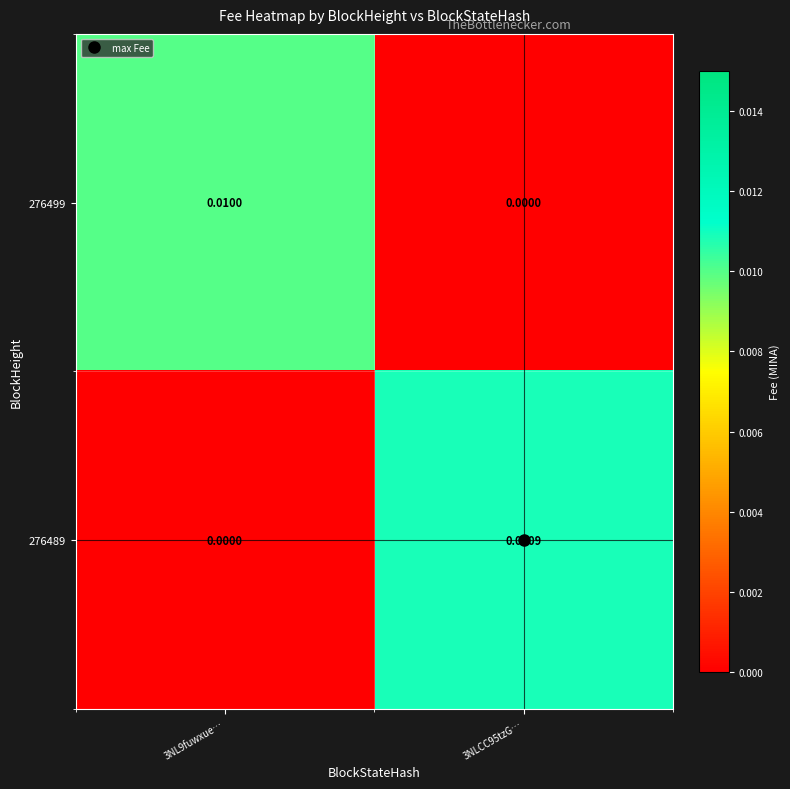

How many distinct data groups are displayed?

2